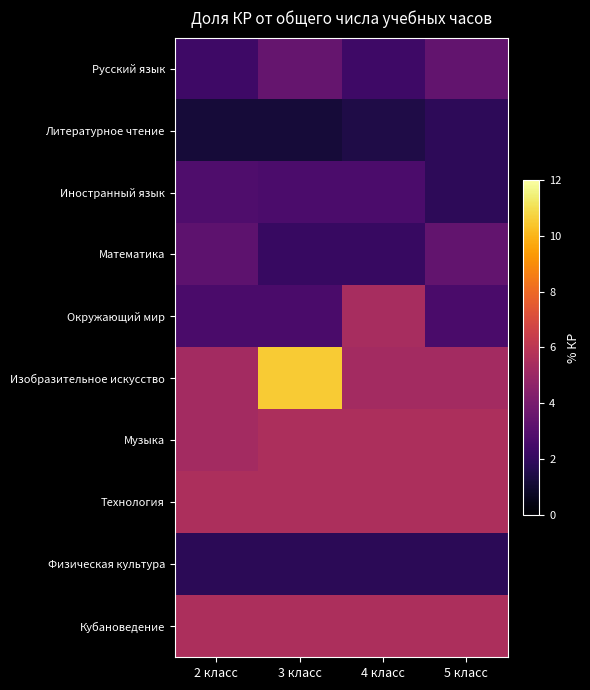

Which series has the largest total across all categories?

Изобразительное искусство